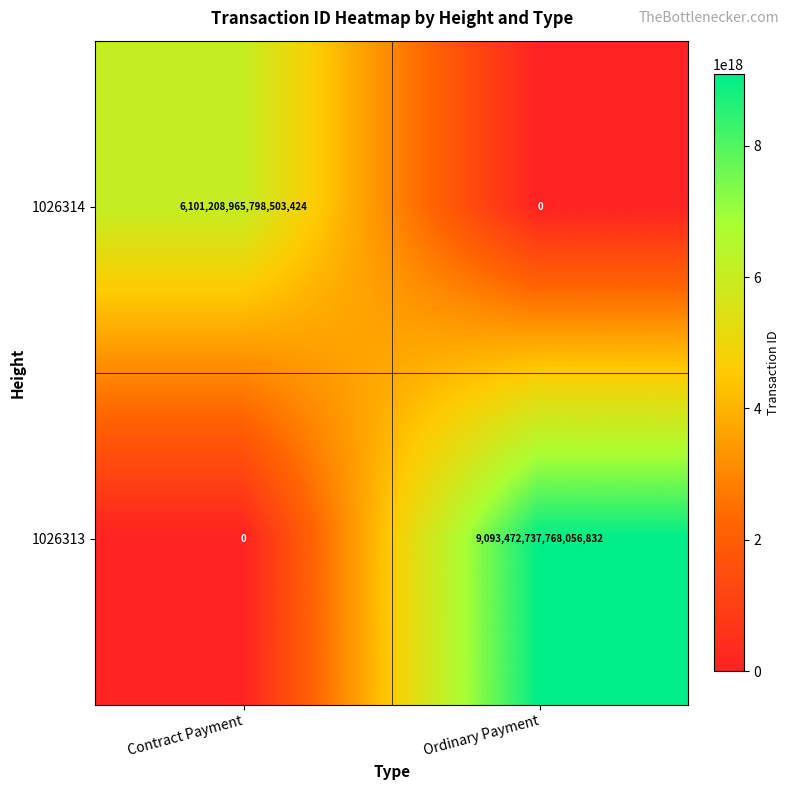

List the series in order of their peak value, highest first.

1026313, 1026314